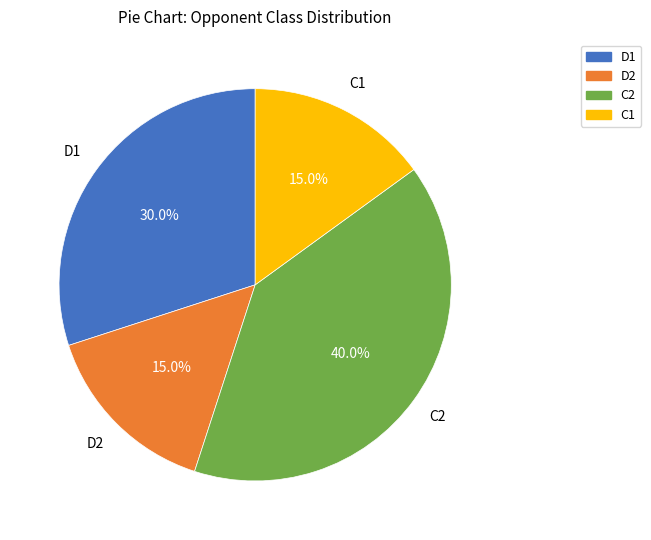

Approximately how many times larger is the value at D2 compared to D1?

0.5